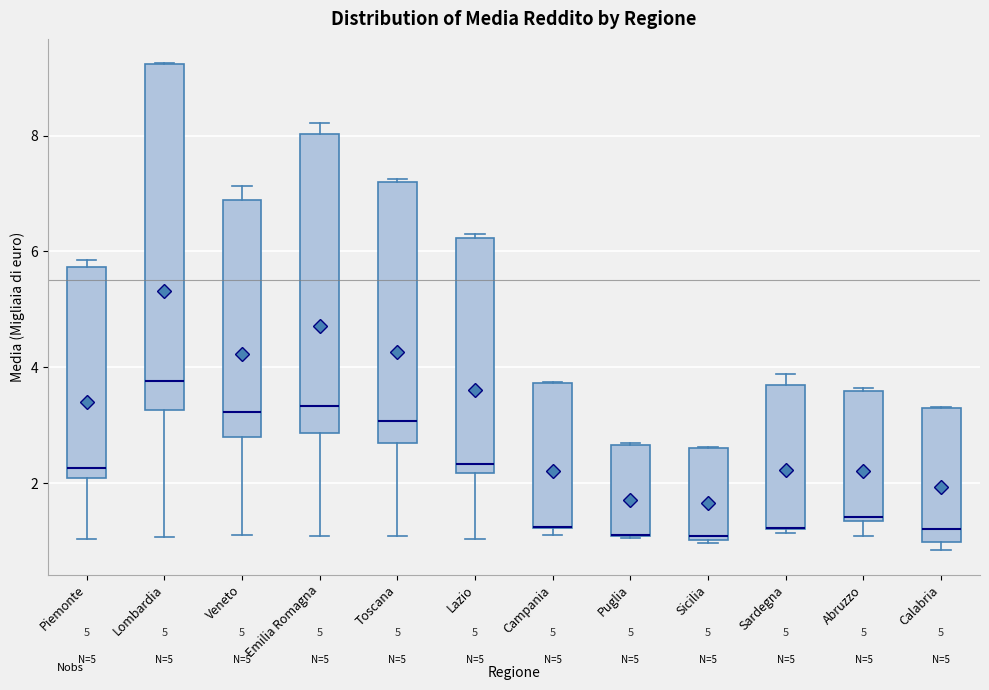

Reading left to right, transcribe this box plot: for each box, give where its median line is, the range the box spans, and where its two whiskers end, as read against the y-axis. The values are not printed on the chart, so give them approximately, as read against the axis.

Piemonte: median 2.2, box 2.0 to 5.8, whiskers 1.0 to 5.8 (just above the box's upper edge)
Lombardia: median 3.8, box 3.2 to 9.2, whiskers 1.0 to 9.2
Veneto: median 3.2, box 2.8 to 6.8, whiskers 1.2 to 7.2
Emilia Romagna: median 3.4, box 2.8 to 8.0, whiskers 1.0 to 8.2
Toscana: median 3.0, box 2.8 to 7.2, whiskers 1.0 to 7.2
Lazio: median 2.4, box 2.2 to 6.2, whiskers 1.0 to 6.4
Campania: median 1.2 (drawn on the box's lower edge), box 1.2 to 3.8, whiskers 1.2 (just below the box's lower edge) to 3.8
Puglia: median 1.2 (drawn on the box's lower edge), box 1.0 to 2.6, whiskers 1.0 to 2.6
Sicilia: median 1.0 (just above the box's lower edge), box 1.0 to 2.6, whiskers 1.0 to 2.6
Sardegna: median 1.2 (drawn on the box's lower edge), box 1.2 to 3.8, whiskers 1.2 (just below the box's lower edge) to 3.8 (just above the box's upper edge)
Abruzzo: median 1.4, box 1.4 to 3.6, whiskers 1.0 to 3.6
Calabria: median 1.2, box 1.0 to 3.2, whiskers 0.8 to 3.4